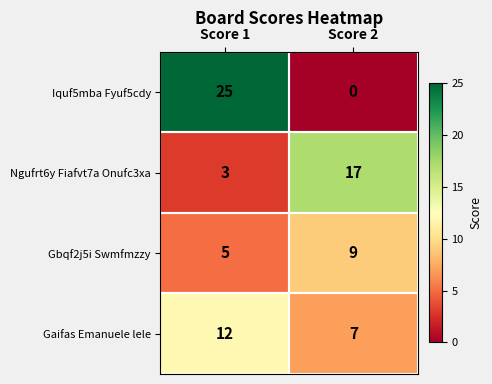

What is the sum of all Ngufrt6y Fiafvt7a Onufc3xa values?

20